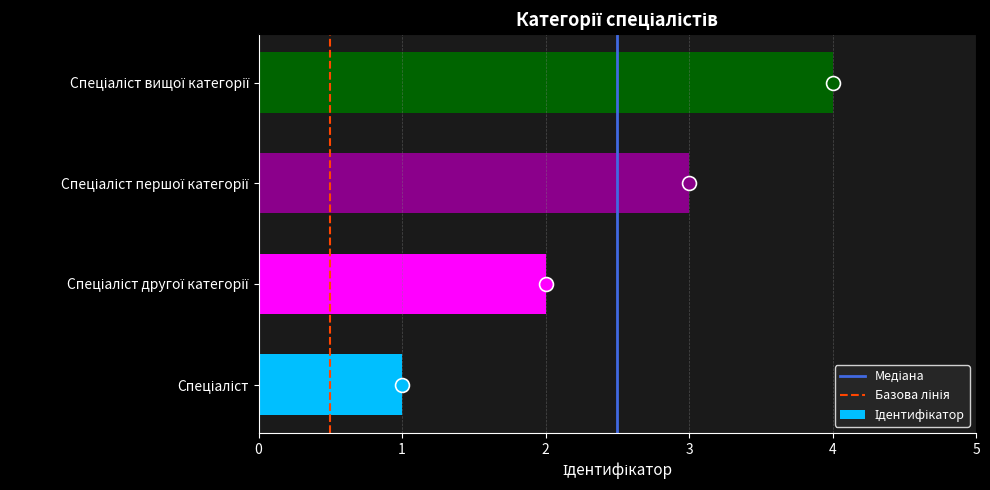

What is the greatest value displayed?

4